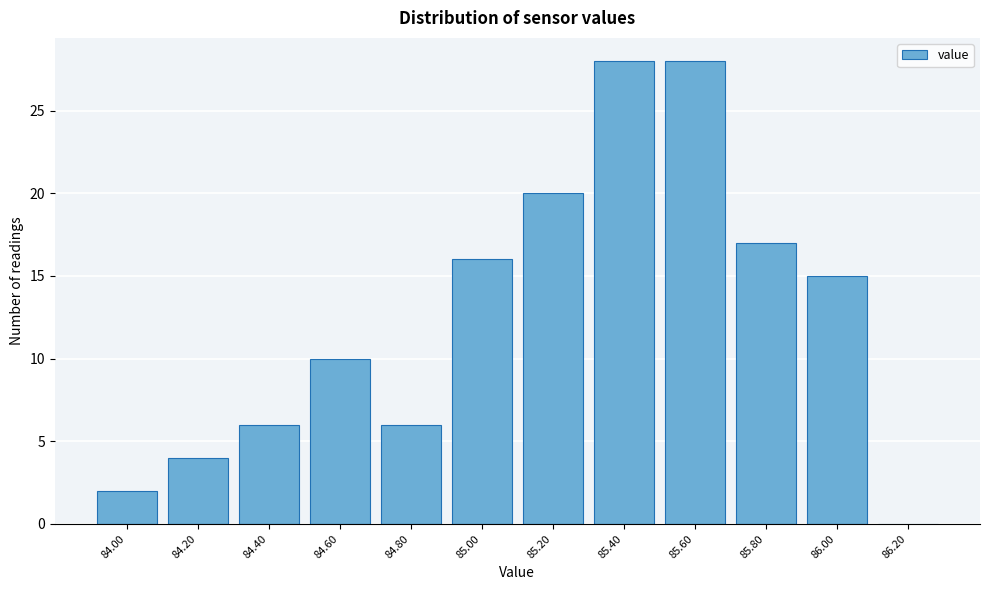

Reading left to right, extract all data points from this chart.

84.00=2	84.20=4	84.40=6	84.60=10	84.80=6	85.00=16	85.20=20	85.40=28	85.60=28	85.80=17	86.00=15	86.20=0